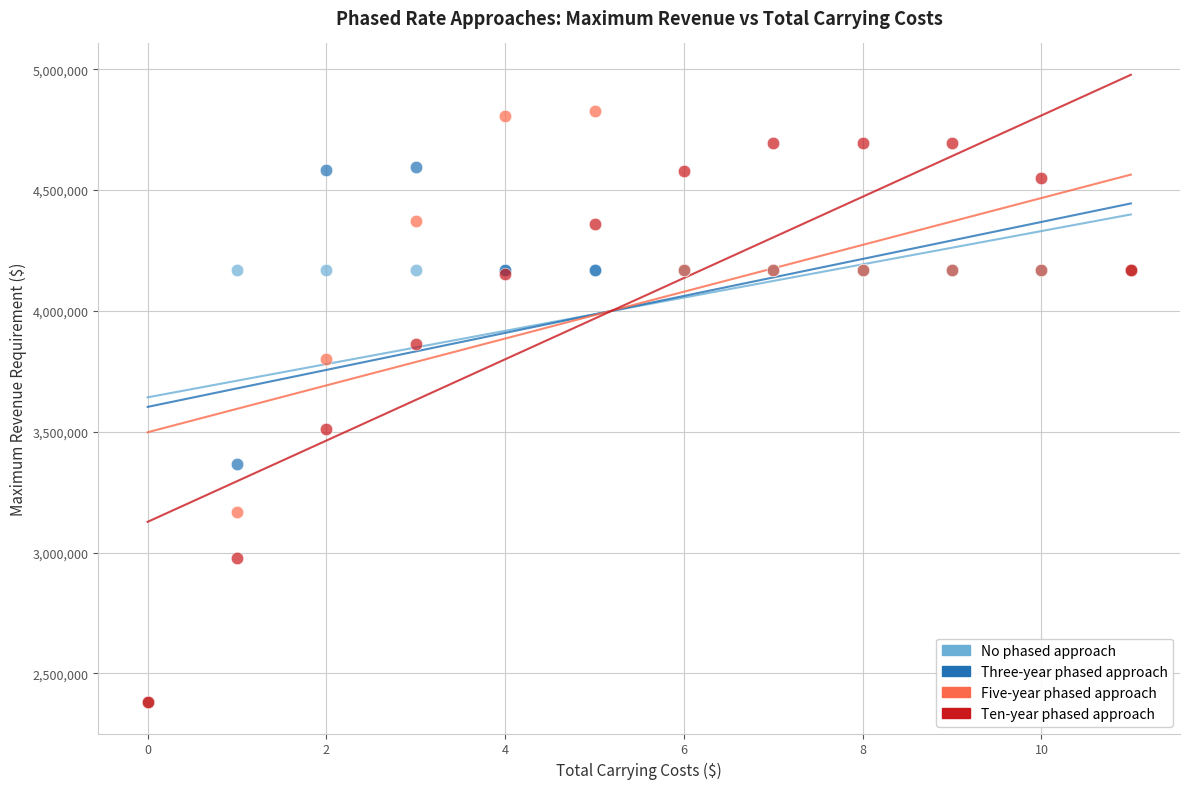

In the Five-year phased approach series, what Y value is closest to 3604171?

3800305.8